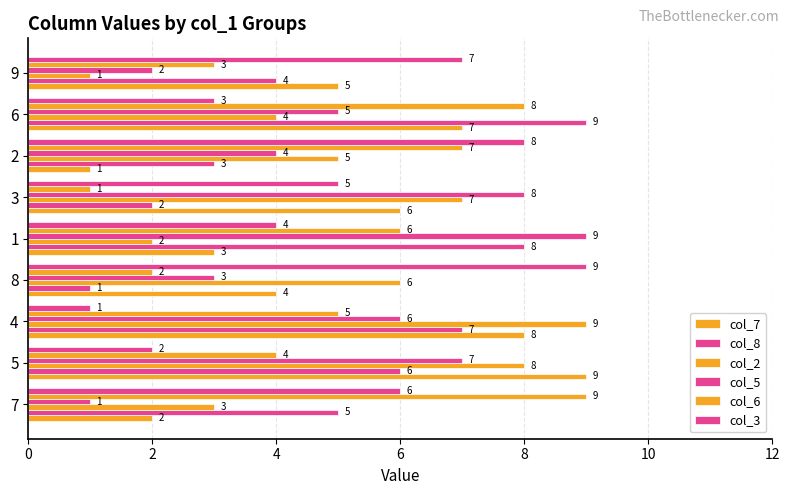

What is the difference between the maximum and minimum values in the col_5 series?

8